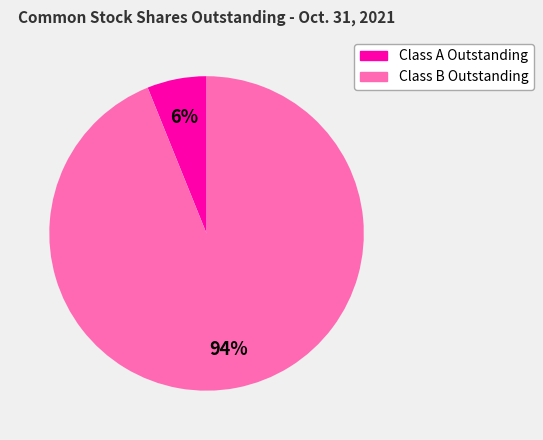

What percentage is the Class B Outstanding slice, to the nearest percent?

94%